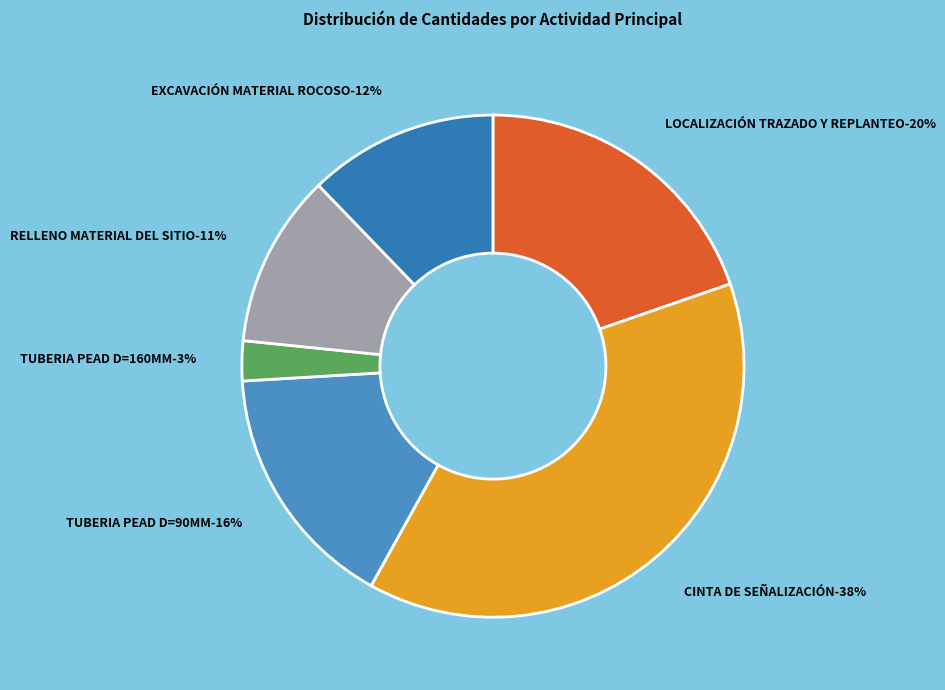

What is the largest slice in the pie chart?

CINTA DE SEÑALIZACIÓN